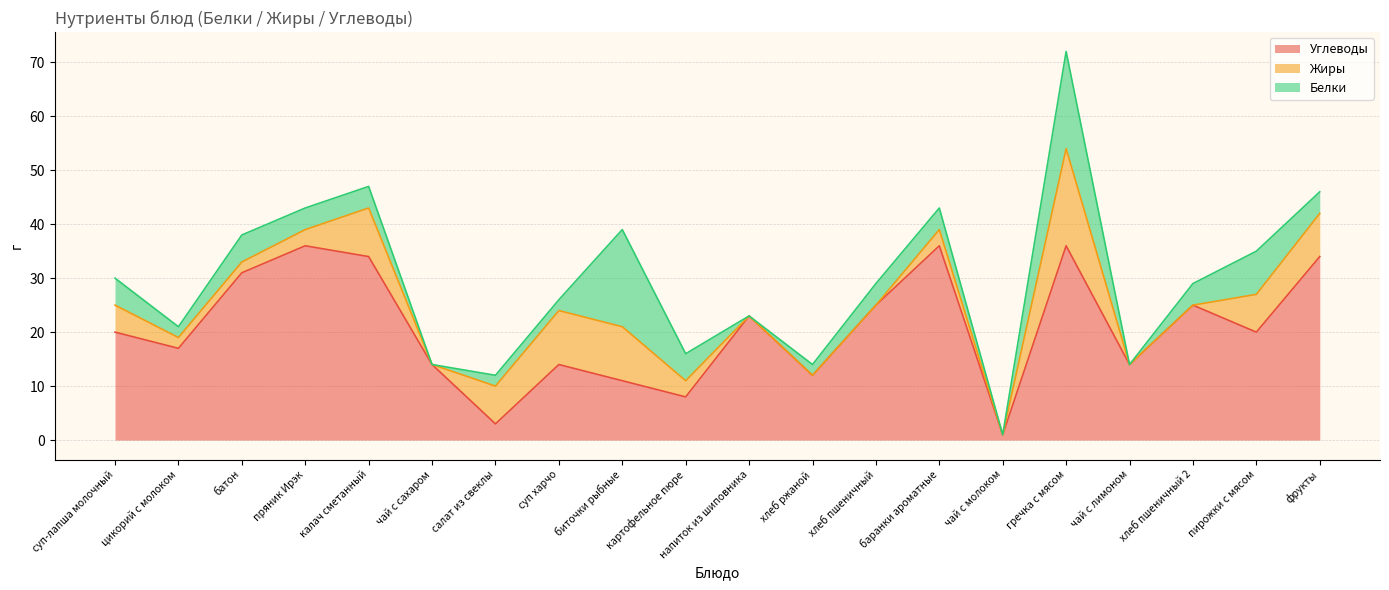

Reading right to left, extract all data points from this chart.

Углеводы: фрукты=34	пирожки с мясом=20	хлеб пшеничный 2=25	чай с лимоном=14	гречка с мясом=36	чай с молоком=1	баранки ароматные=36	хлеб пшеничный=25	хлеб ржаной=12	напиток из шиповника=23	картофельное пюре=8	биточки рыбные=11	суп харчо=14	салат из свеклы=3	чай с сахаром=14	калач сметанный=34	пряник Ирэк=36	батон=31	цикорий с молоком=17	суп-лапша молочный=20
Жиры: фрукты=8	пирожки с мясом=7	хлеб пшеничный 2=0	чай с лимоном=0	гречка с мясом=18	чай с молоком=0	баранки ароматные=3	хлеб пшеничный=0	хлеб ржаной=0	напиток из шиповника=0	картофельное пюре=3	биточки рыбные=10	суп харчо=10	салат из свеклы=7	чай с сахаром=0	калач сметанный=9	пряник Ирэк=3	батон=2	цикорий с молоком=2	суп-лапша молочный=5
Белки: фрукты=4	пирожки с мясом=8	хлеб пшеничный 2=4	чай с лимоном=0	гречка с мясом=18	чай с молоком=0	баранки ароматные=4	хлеб пшеничный=4	хлеб ржаной=2	напиток из шиповника=0	картофельное пюре=5	биточки рыбные=18	суп харчо=2	салат из свеклы=2	чай с сахаром=0	калач сметанный=4	пряник Ирэк=4	батон=5	цикорий с молоком=2	суп-лапша молочный=5